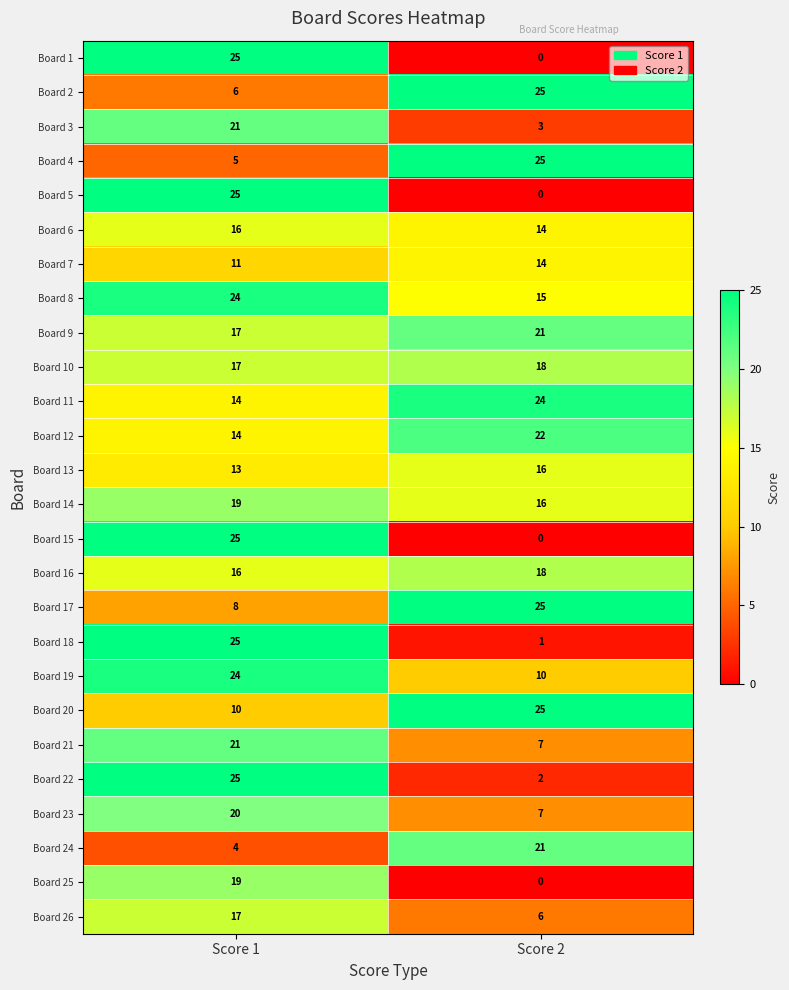

Which category has the lowest value in the Board 10 series?

Score 1